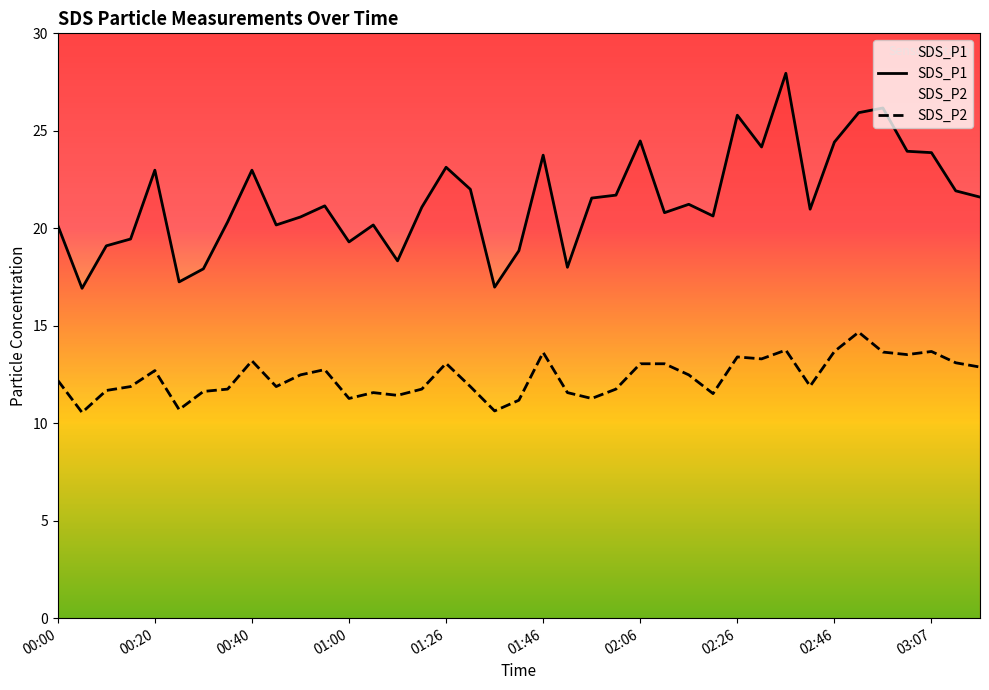

What is the difference between the highest and lowest values at 00:55?

8.4